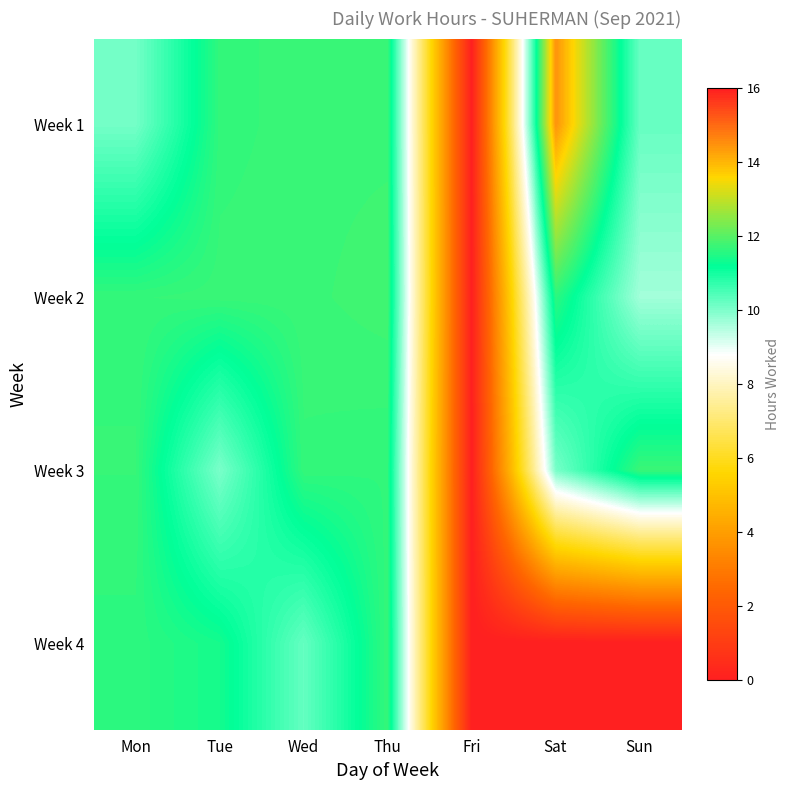

Which series has the largest total across all categories?

Week 1